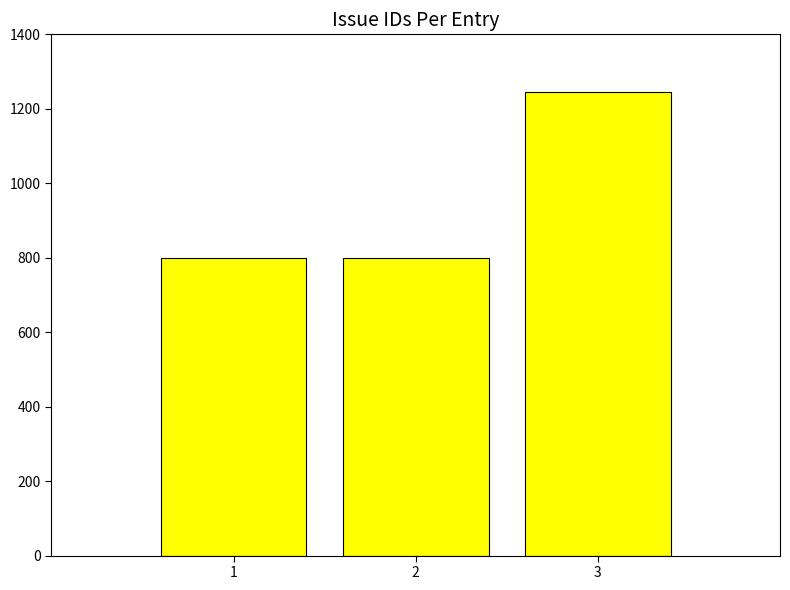

What is the sum of all values?

2841